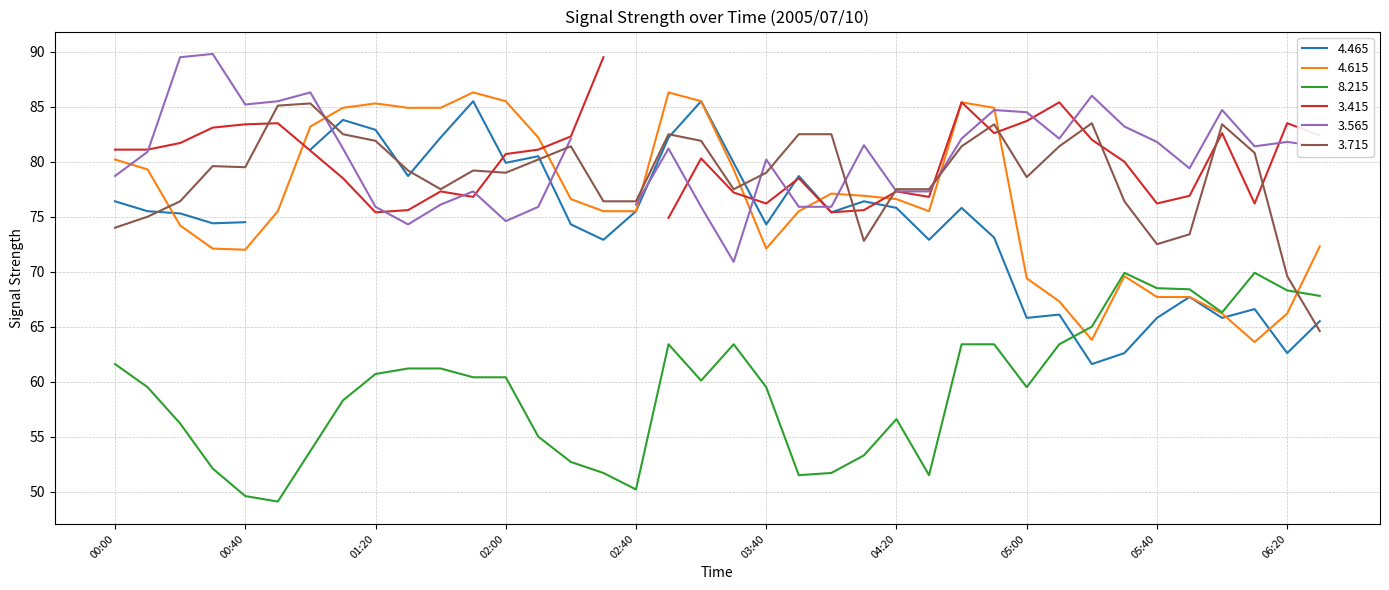

At which category does the chart reach its minimum across all series?

00:50